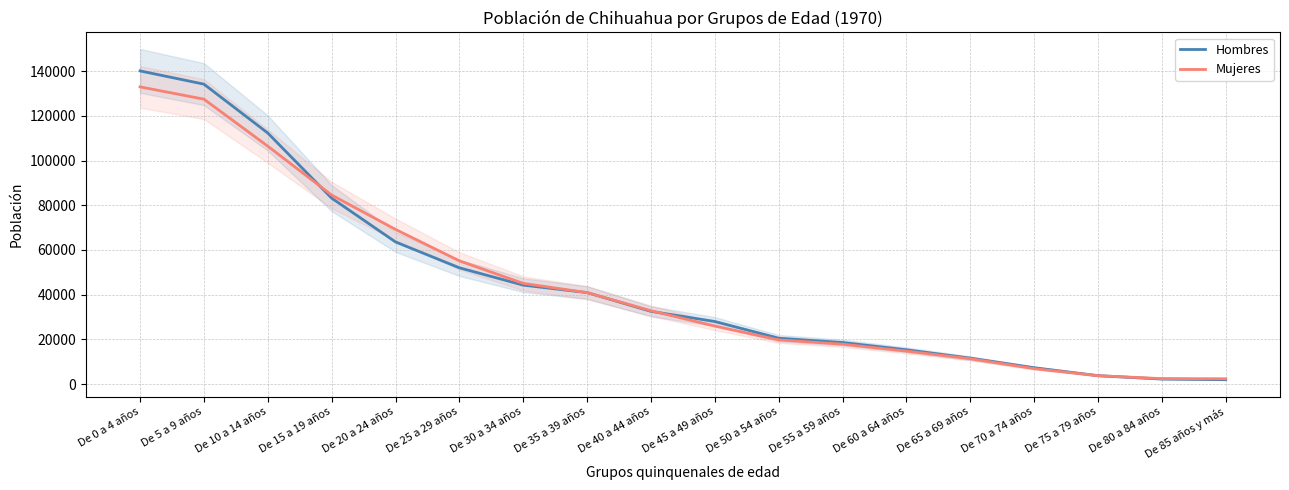

At which label does Hombres first exceed 32542?

De 0 a 4 años